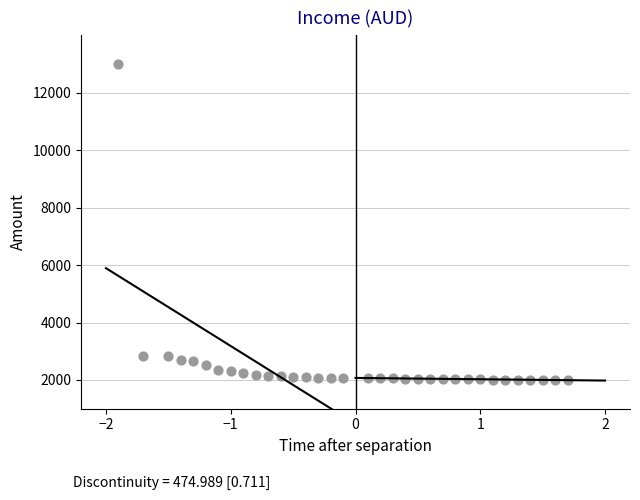

What is the range of X values (max minus min)?

3.6